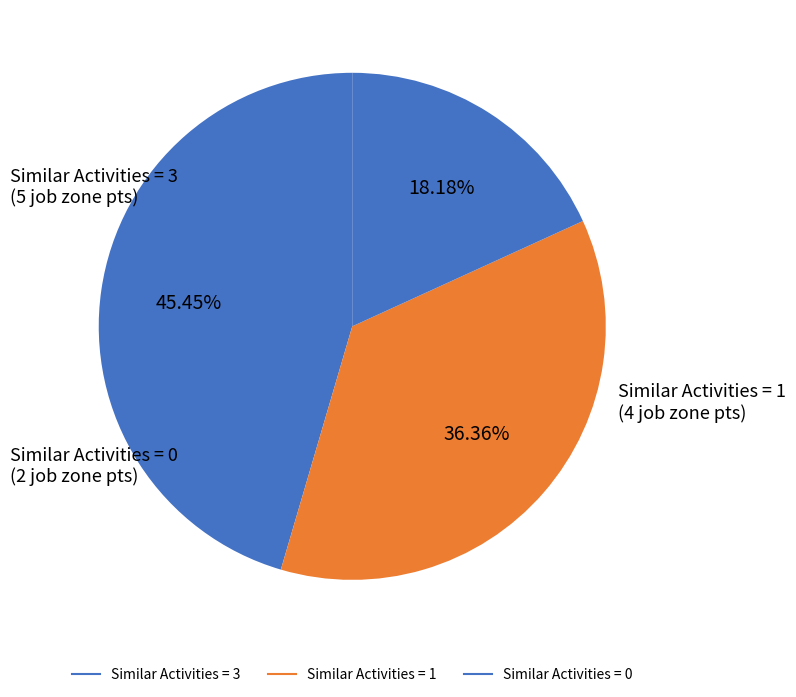

Count the number of slices in the pie.

3